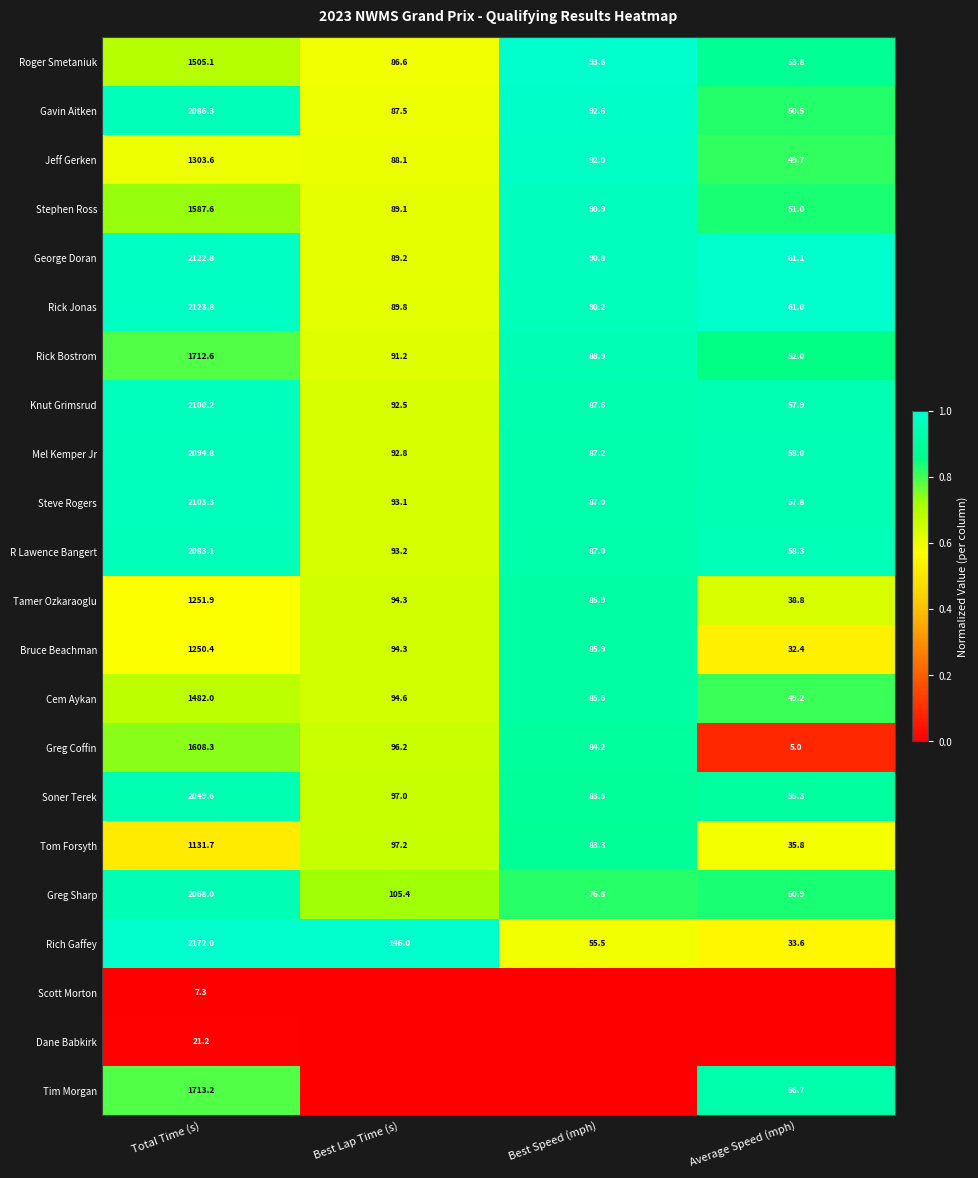

True or false: Roger Smetaniuk has a value of 21.4 at Average Speed (mph).

False